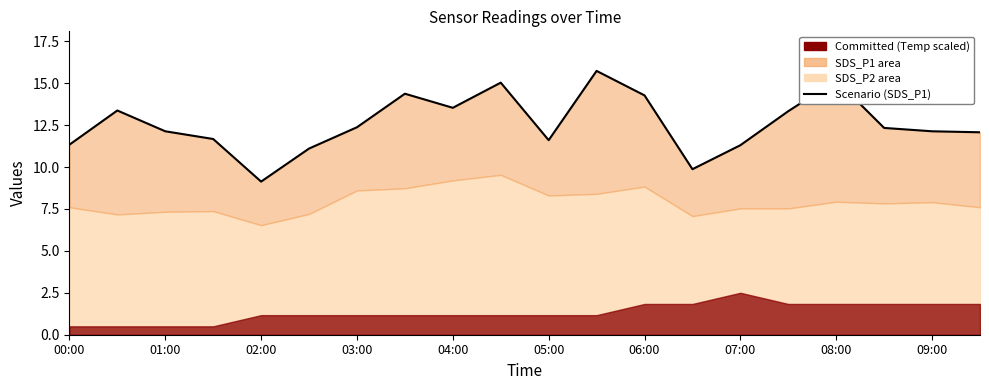

What is the difference between the maximum and minimum values?

6.6